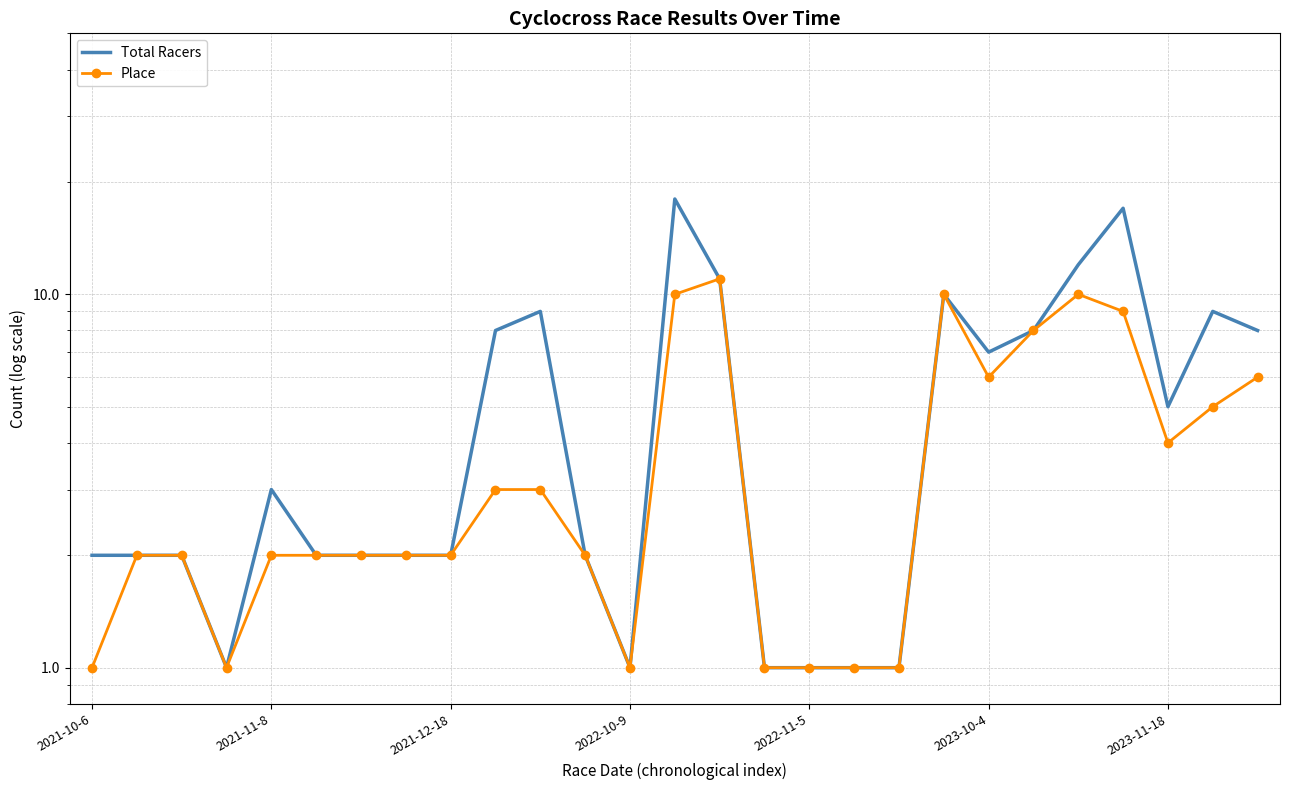

Which category has the highest value across all series?

13